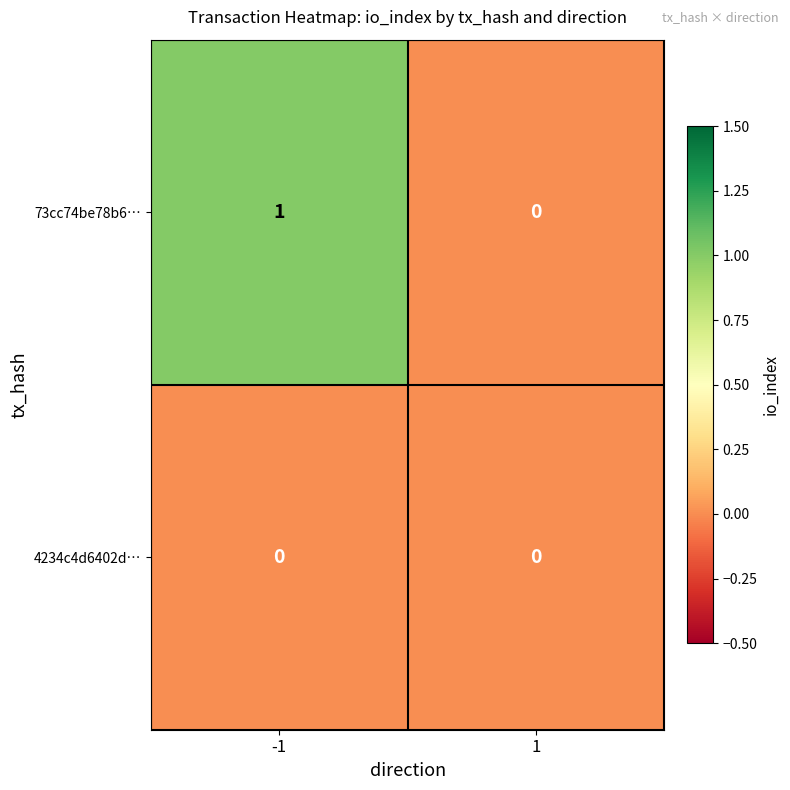

How many categories are shown in the chart?

2